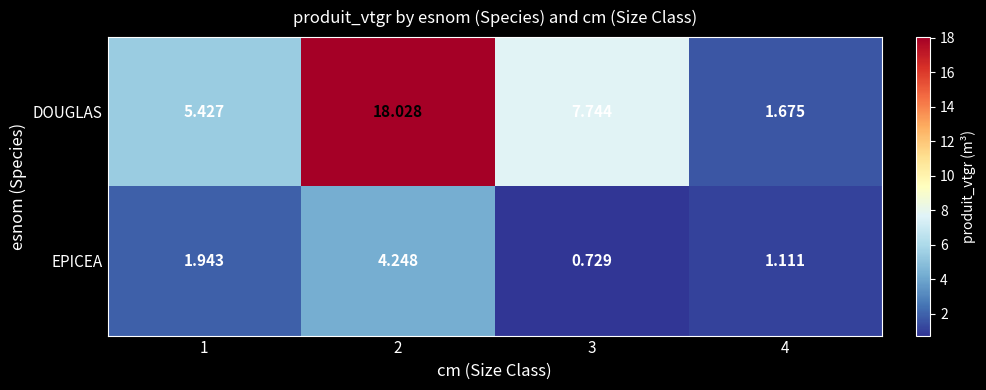

Which series has the largest total across all categories?

DOUGLAS